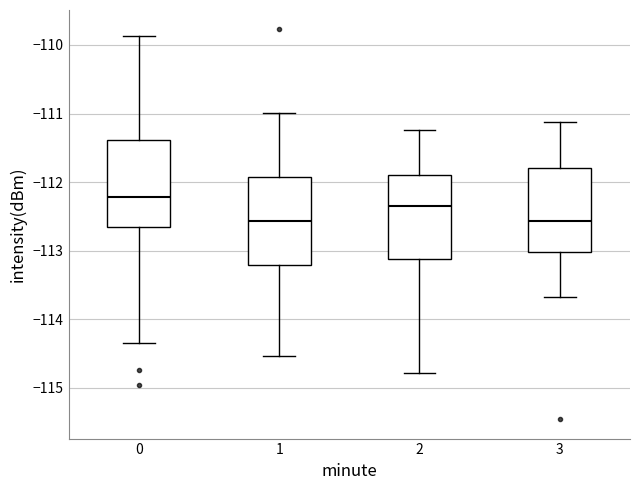

Reading left to right, transcribe this box plot: for each box, give where its median line is, the range the box spans, and where its two whiskers end, as read against the y-axis. The values are not printed on the chart, so give them approximately, as read against the axis.

0: median -112.2, box -112.7 to -111.4, whiskers -114.4 to -109.9
1: median -112.6, box -113.2 to -111.9, whiskers -114.5 to -111.0
2: median -112.3, box -113.1 to -111.9, whiskers -114.8 to -111.2
3: median -112.6, box -113.0 to -111.8, whiskers -113.7 to -111.1